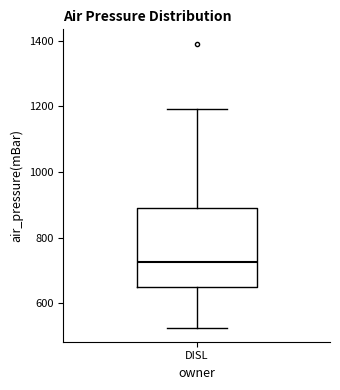

Transcribe this box plot: give where the median line is, the range the box spans, and where the two whiskers end, as read against the y-axis. The values are not printed on the chart, so give them approximately, as read against the axis.

median 720, box 640 to 880, whiskers 520 to 1200